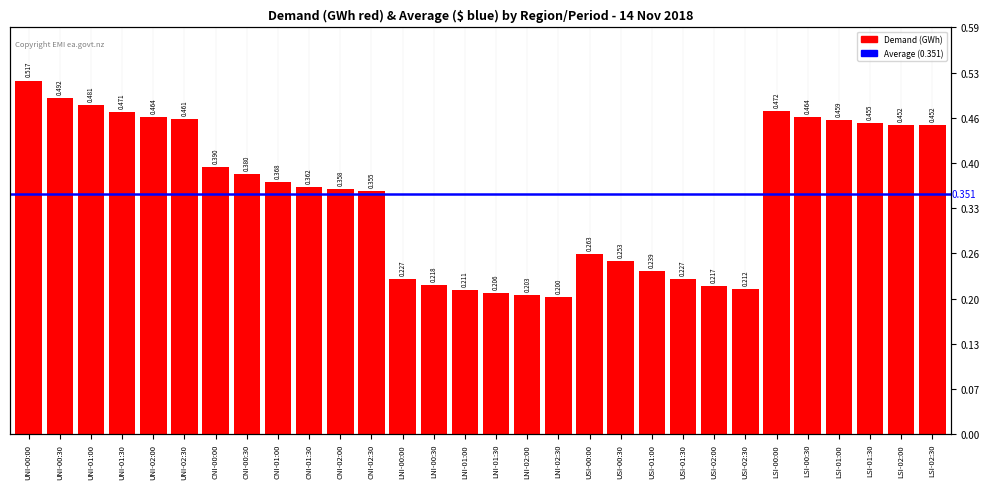

Reading right to left, list all the values displayed in this chart.

0.5	0.5	0.5	0.5	0.5	0.5	0.2	0.2	0.2	0.2	0.3	0.3	0.2	0.2	0.2	0.2	0.2	0.2	0.4	0.4	0.4	0.4	0.4	0.4	0.5	0.5	0.5	0.5	0.5	0.5